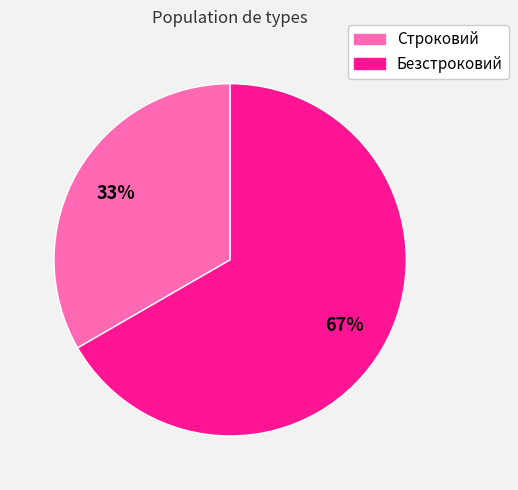

Combined, do Строковий and Безстроковий account for over 50%?

Yes